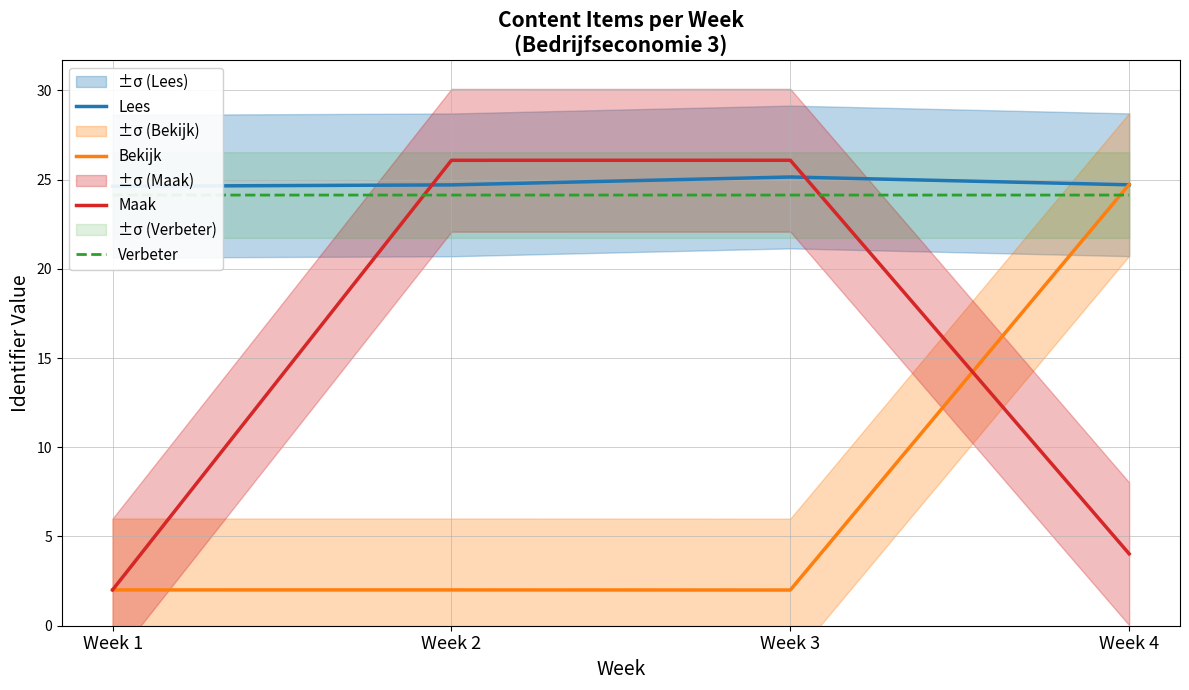

How many lines are shown in the chart?

4